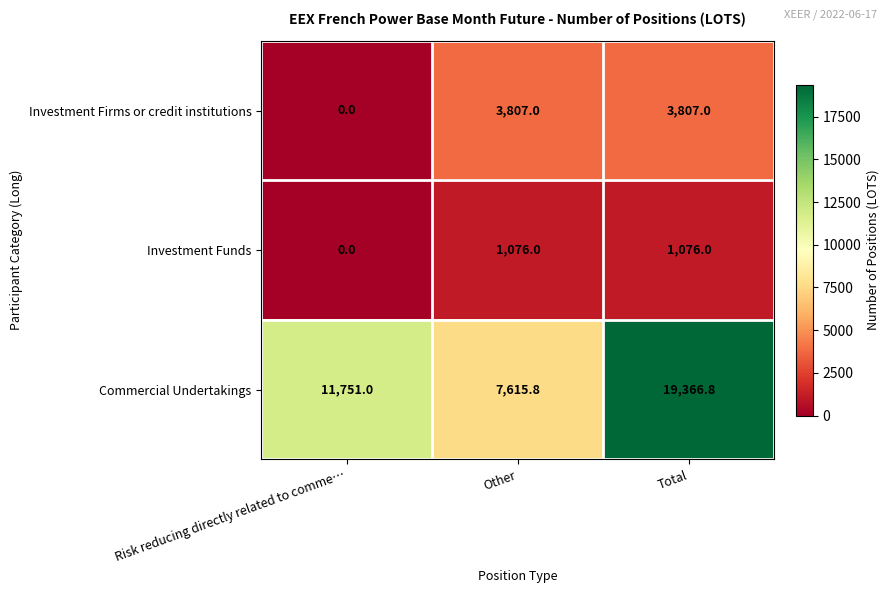

How many series are shown in this chart?

3